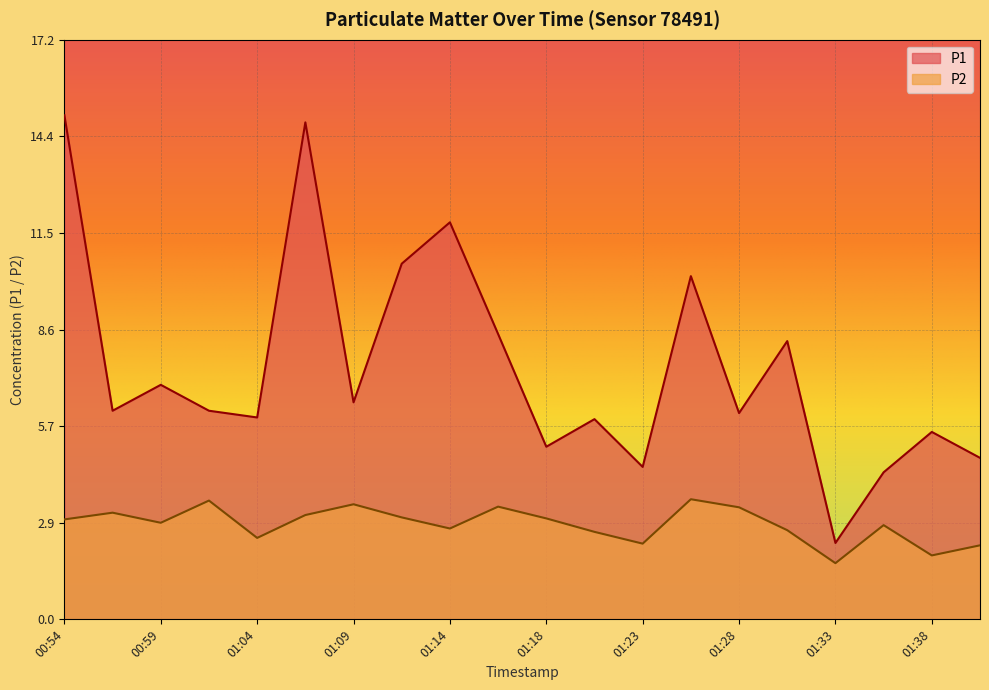

At which label does P1 first exceed 6?

00:54